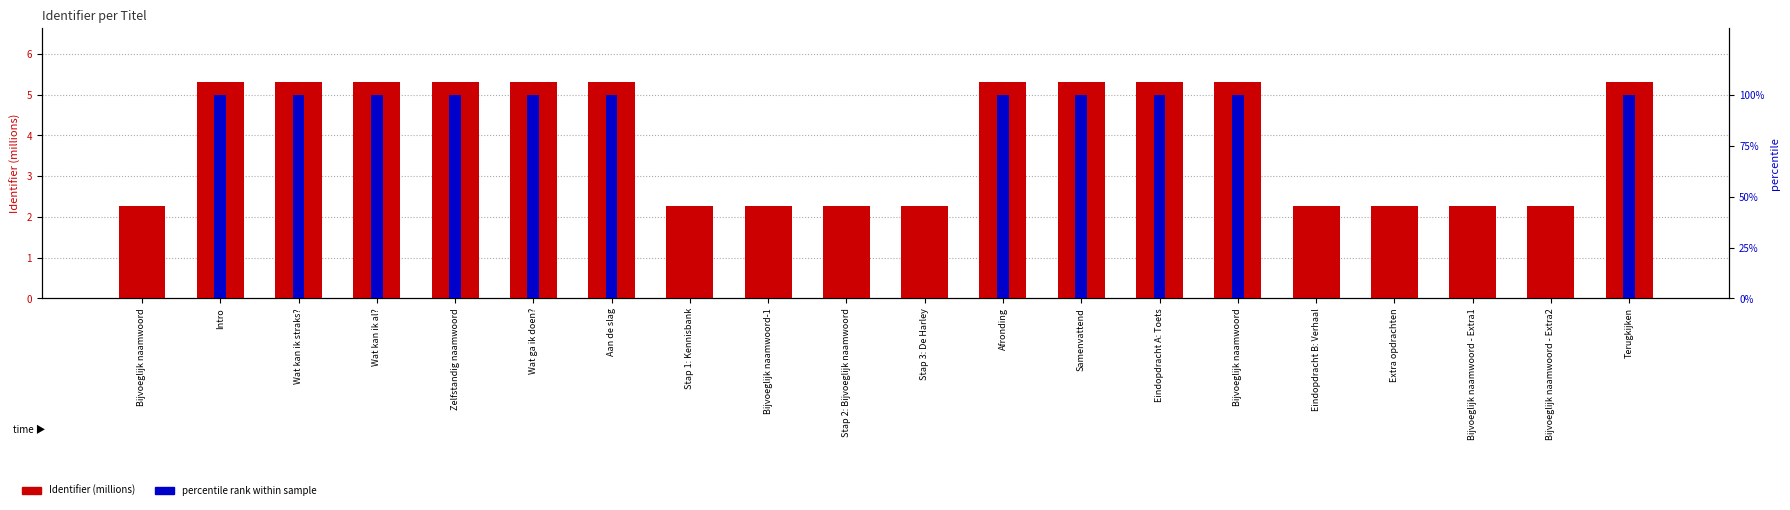

Count the number of categories in the chart.

20